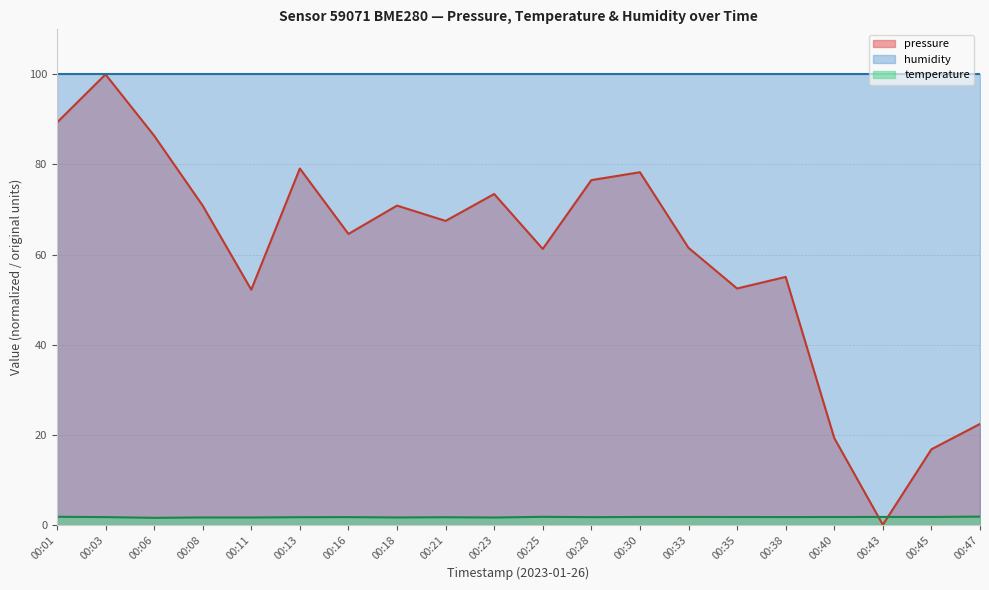

Between which two adjacent categories do temperature and pressure first intersect?

00:40 and 00:43